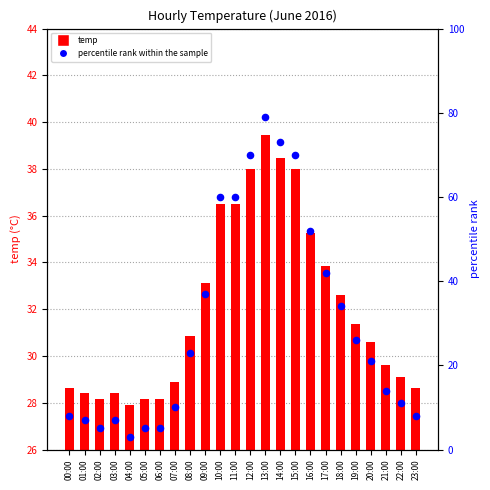

Which series has the largest total across all categories?

temp